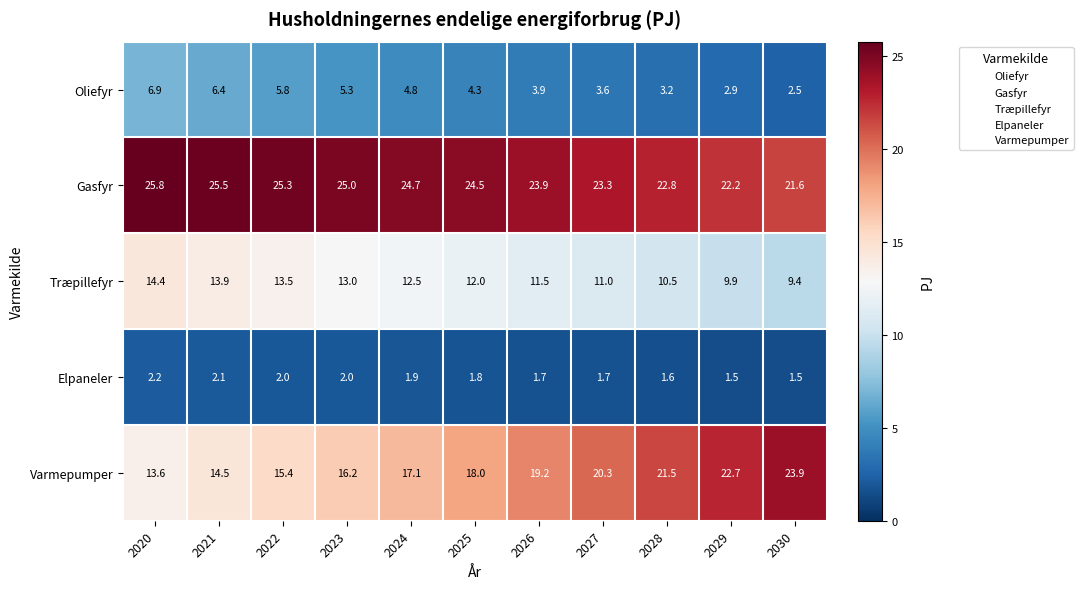

At which label is Varmepumper closest to 18?

2025